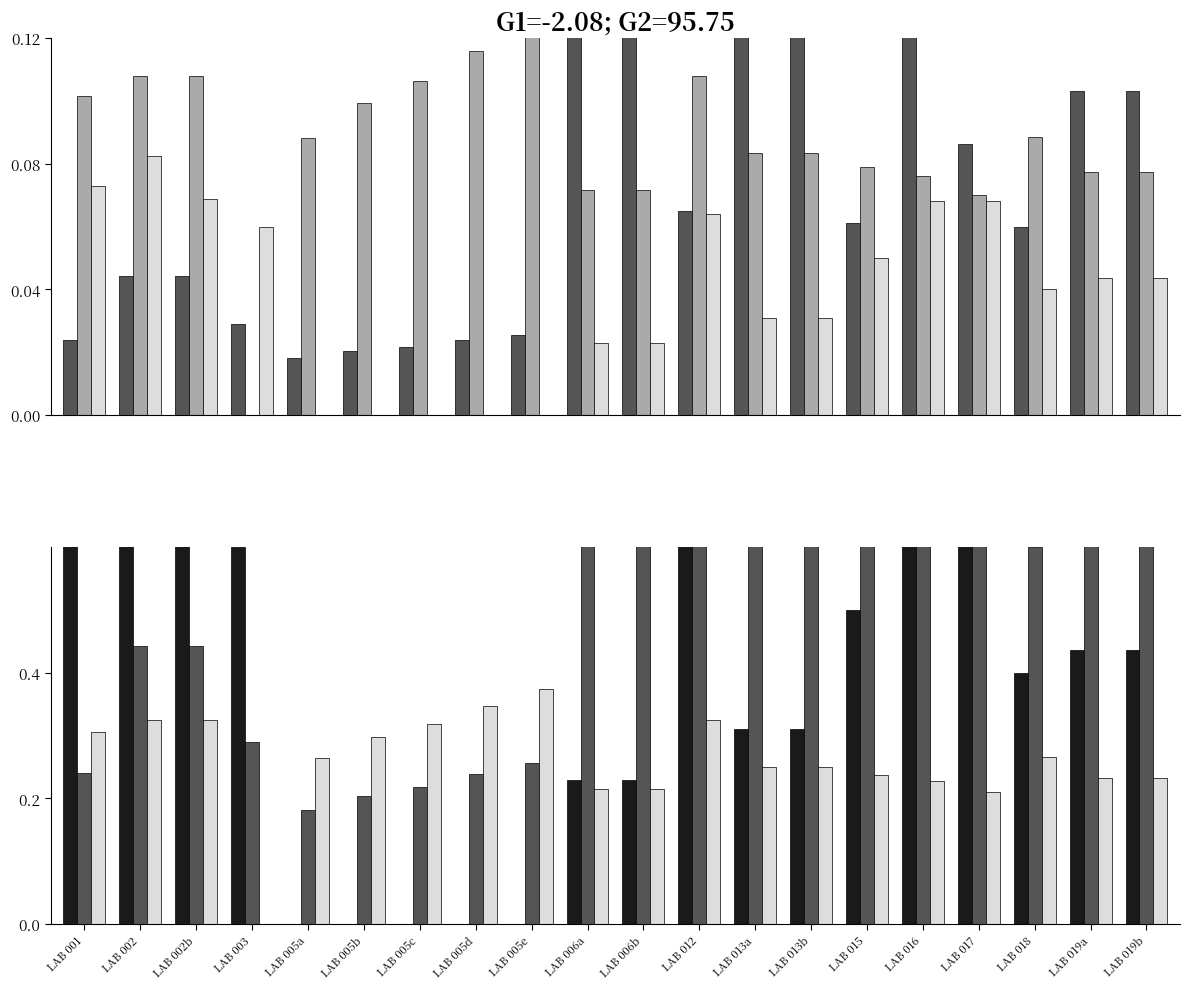

At which category is the sum across all series the highest?

LAB 016